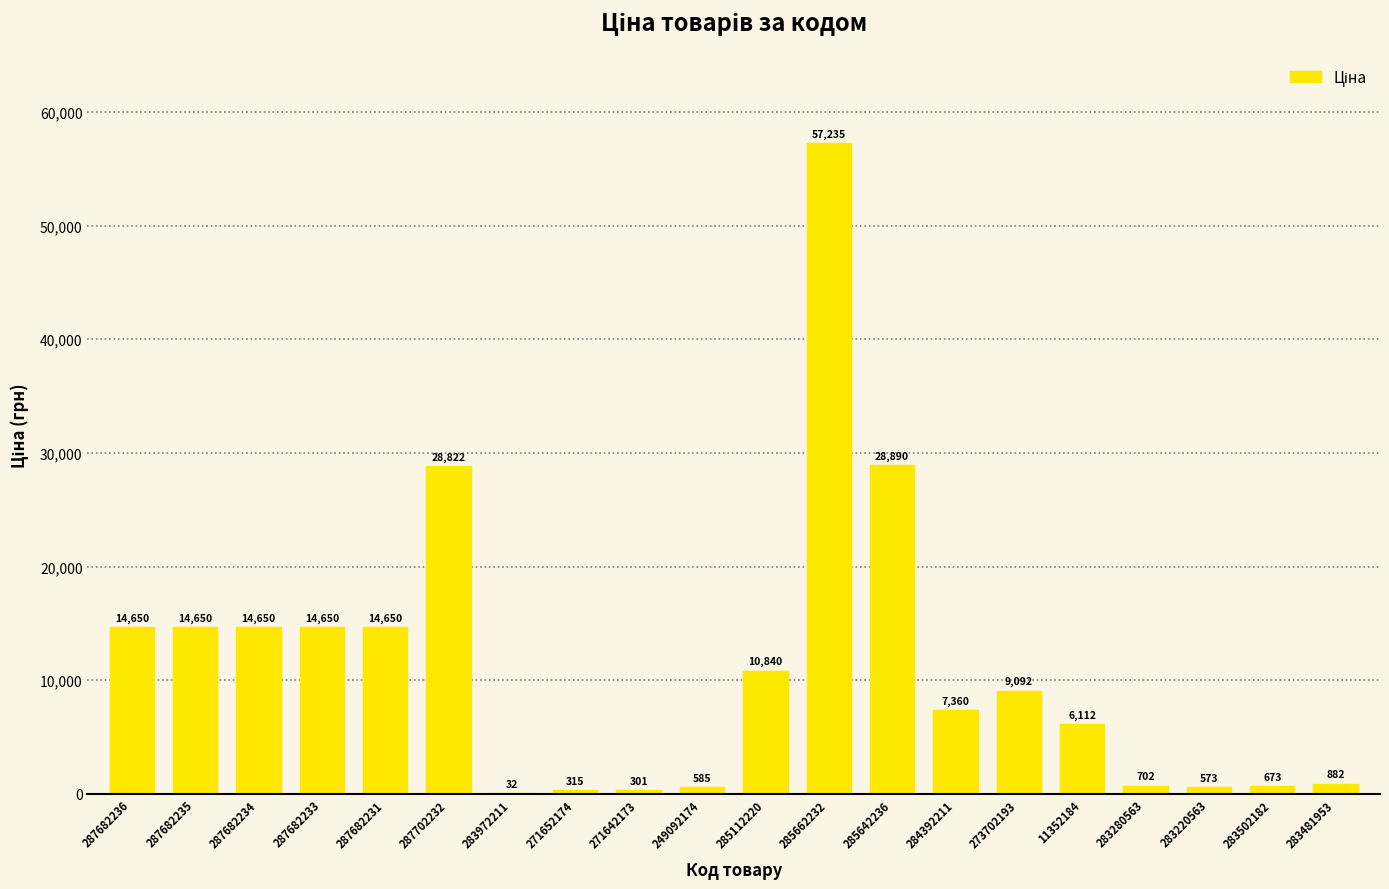

What is the sum of the values at 249092174 and 287682233?

15234.5